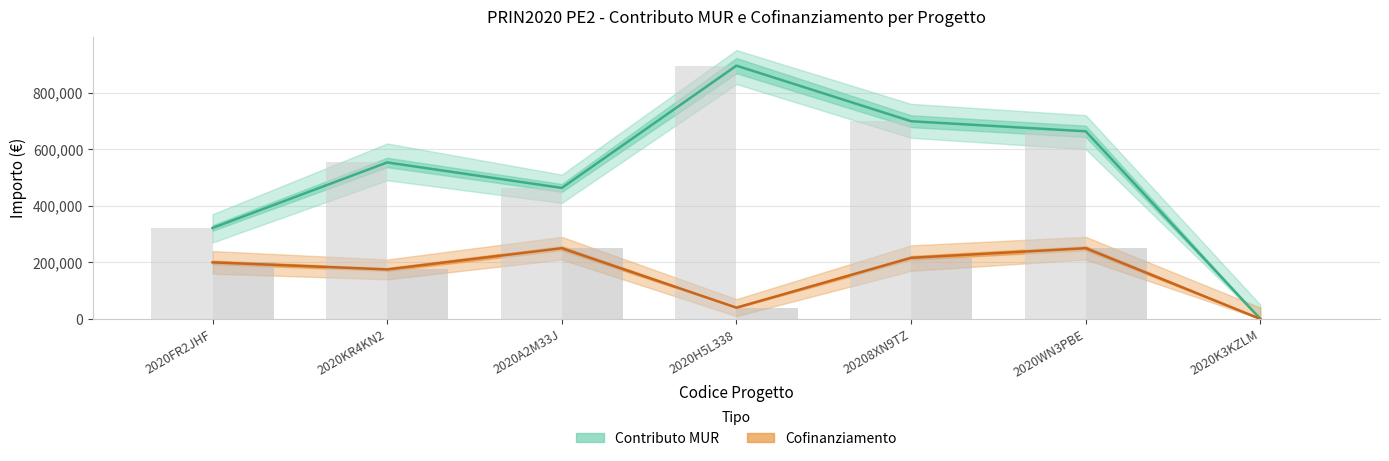

What are all the series names shown in the legend?

Contributo MUR, Cofinanziamento